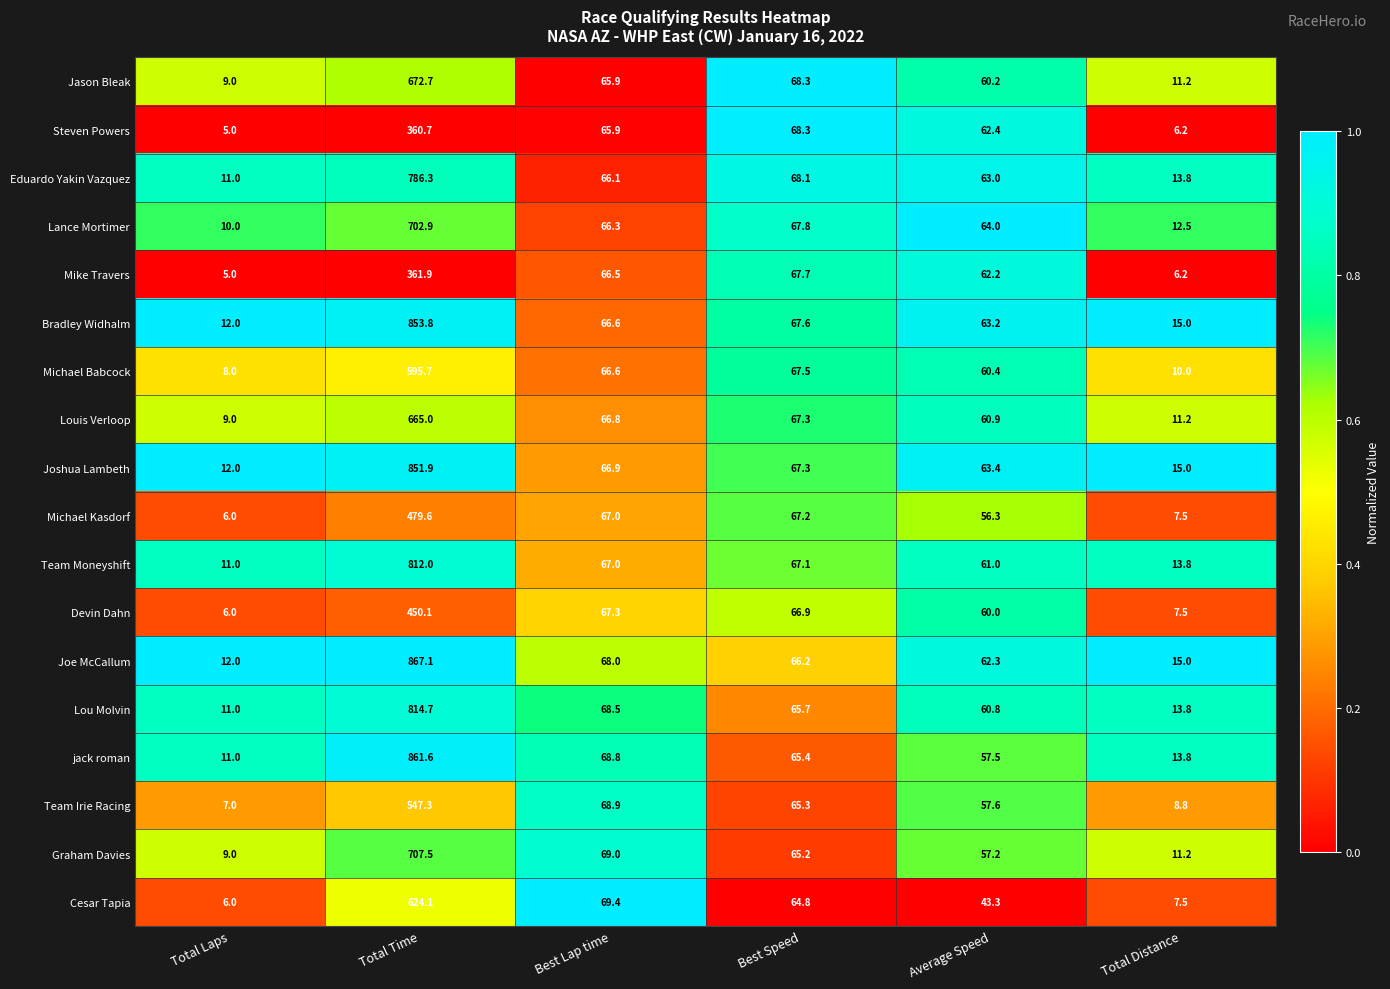

What is the difference between the second highest and minimum values in the Graham Davies series?

60.0